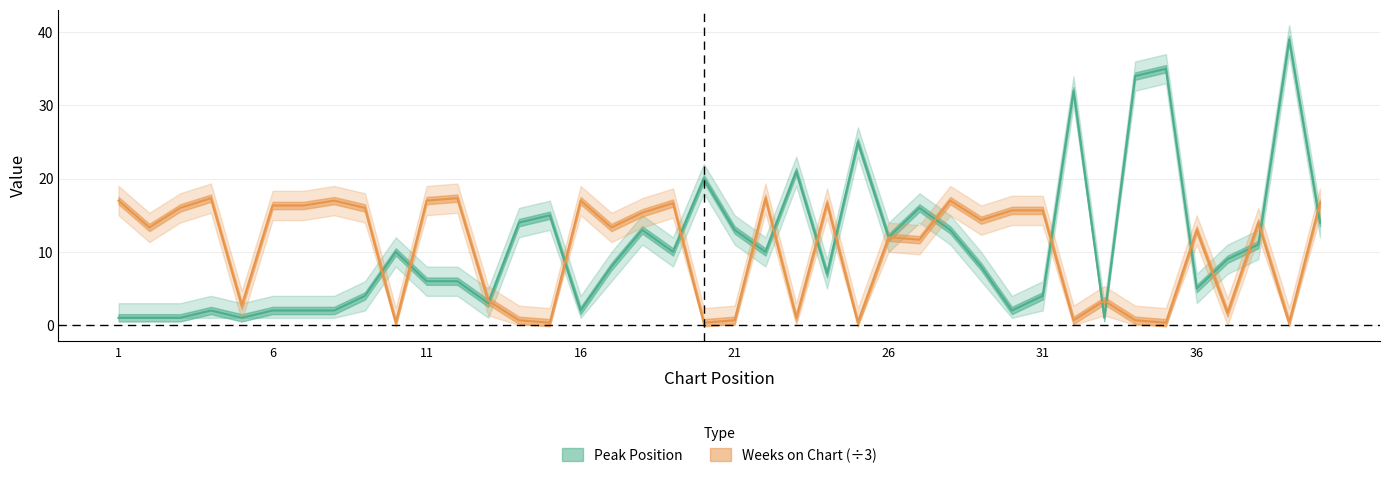

Is it true that Peak Position equals 3.5 at 7?

False